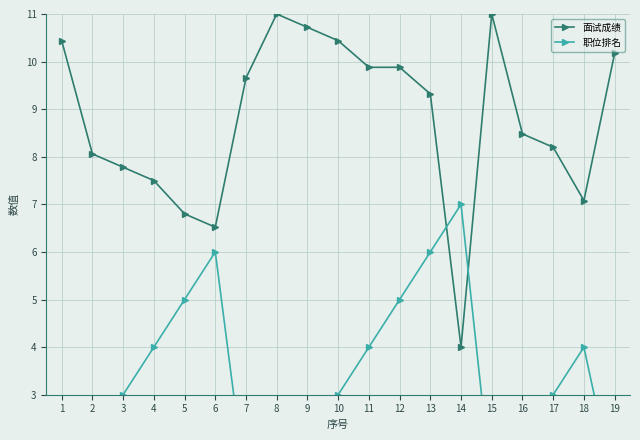

How many 职位排名 values are between 1 and 5?

16